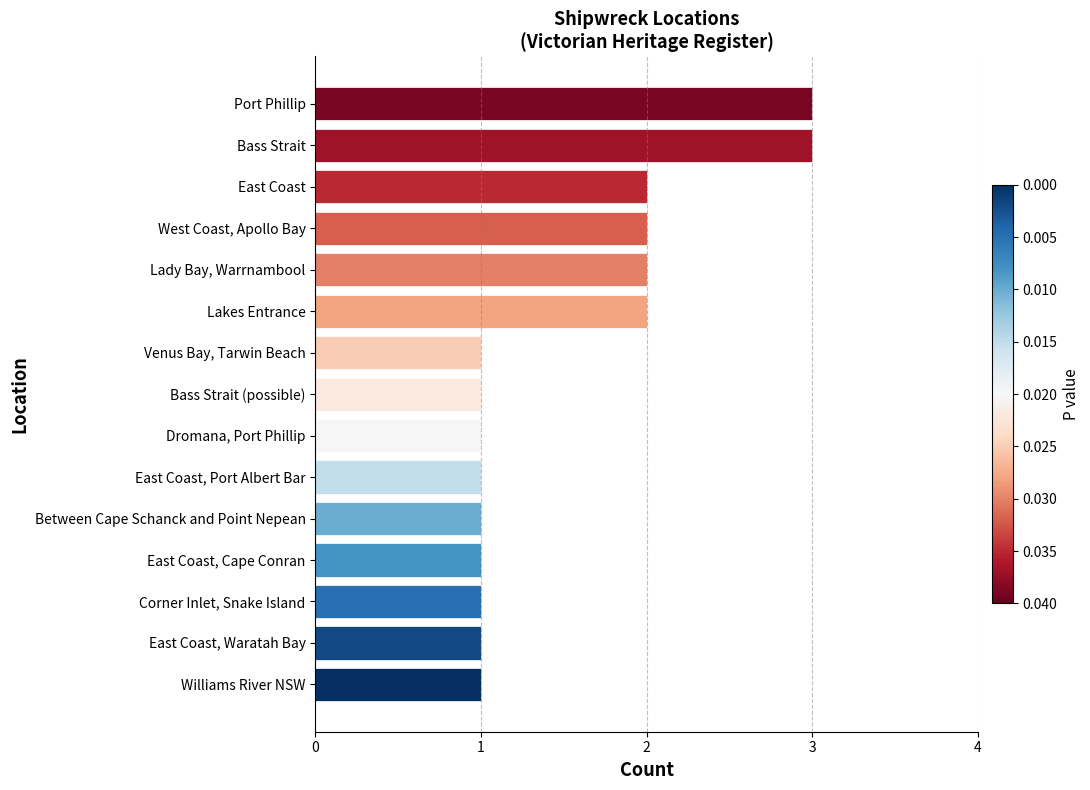

Reading bottom to top, list all the values displayed in this chart.

Williams River NSW=1	East Coast, Waratah Bay=1	Corner Inlet, Snake Island=1	East Coast, Cape Conran=1	Between Cape Schanck and Point Nepean=1	East Coast, Port Albert Bar=1	Dromana, Port Phillip=1	Bass Strait (possible)=1	Venus Bay, Tarwin Beach=1	Lakes Entrance=2	Lady Bay, Warrnambool=2	West Coast, Apollo Bay=2	East Coast=2	Bass Strait=3	Port Phillip=3